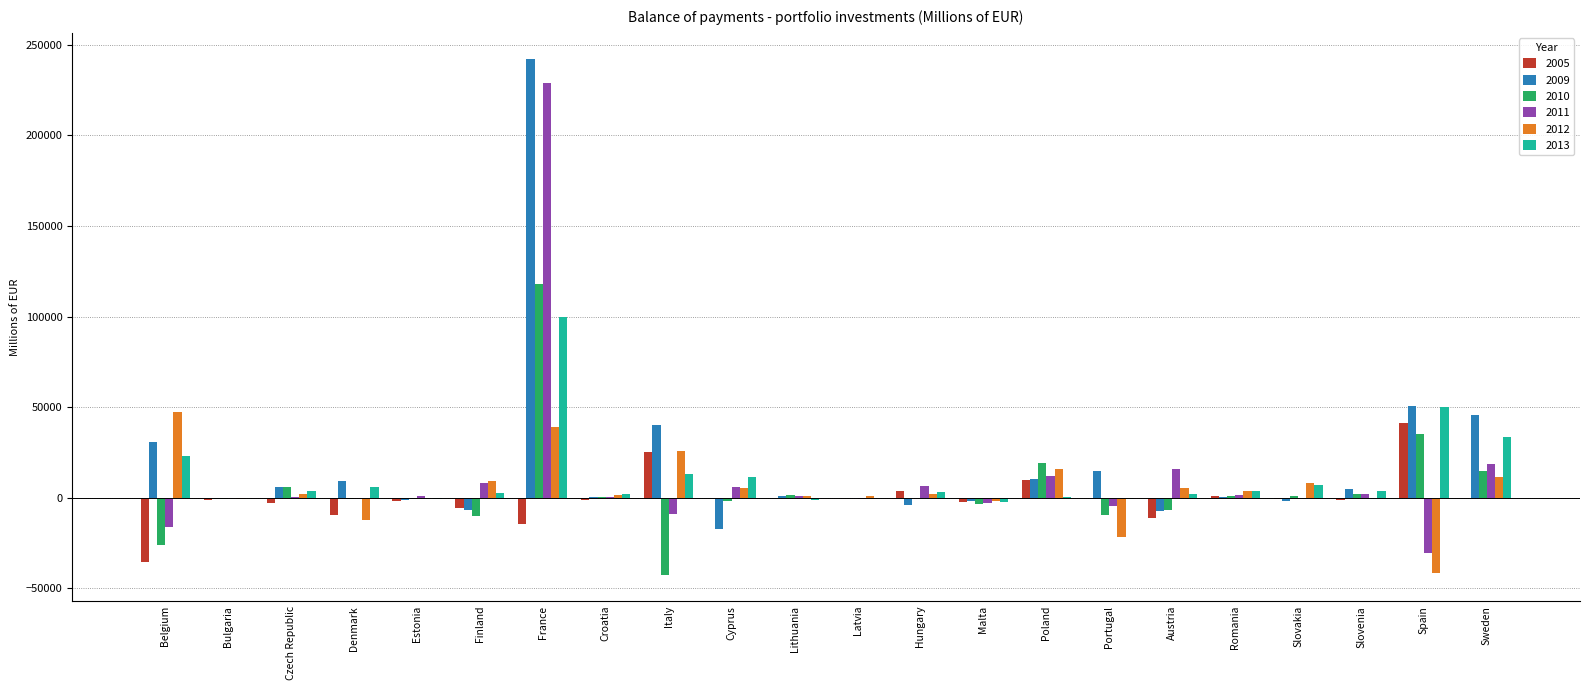

Count the number of categories in the chart.

22